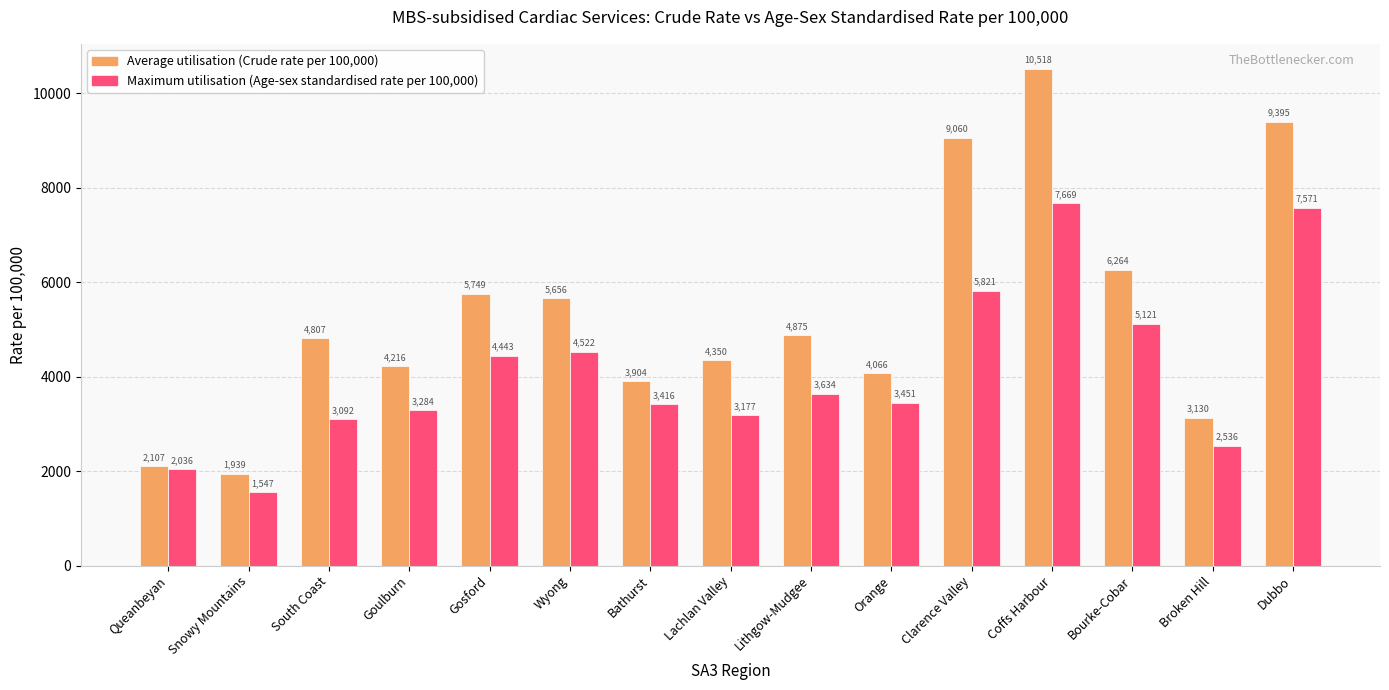

What is the label of the 4th bar from the right?

Coffs Harbour